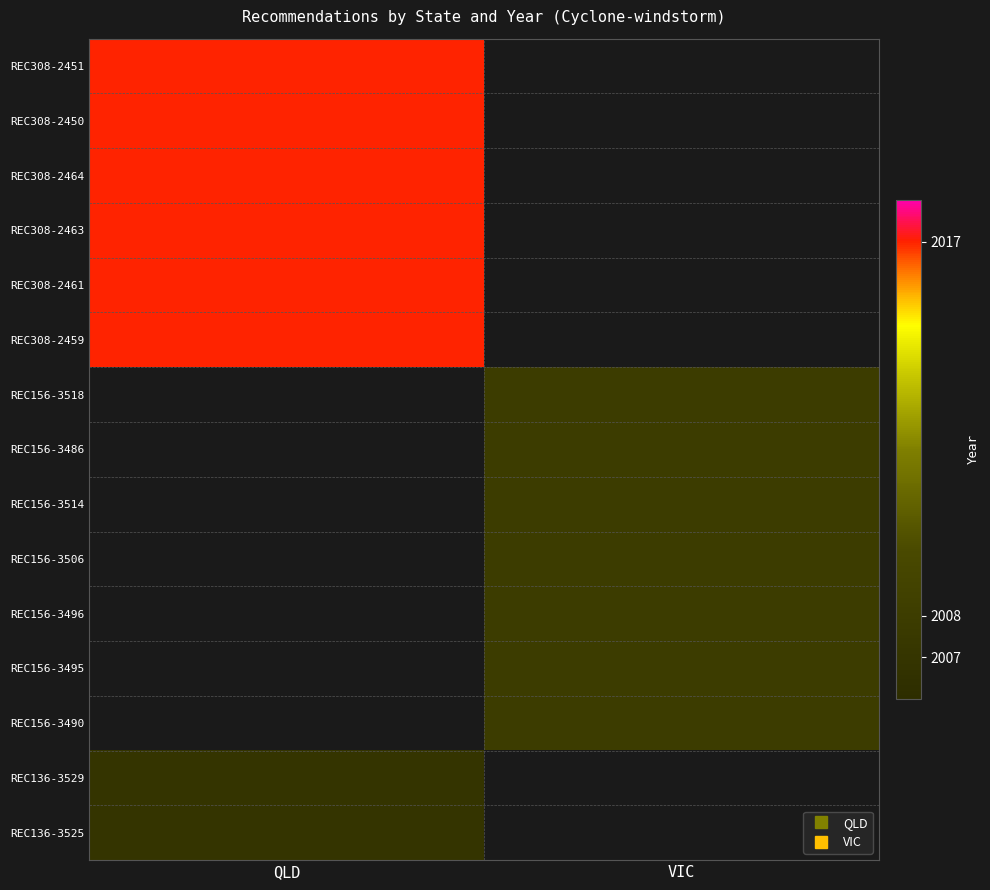

At VIC, list the series in order from smallest to largest.

REC308-2451, REC308-2450, REC308-2464, REC308-2463, REC308-2461, REC308-2459, REC156-3518, REC156-3486, REC156-3514, REC156-3506, REC156-3496, REC156-3495, REC156-3490, REC136-3529, REC136-3525